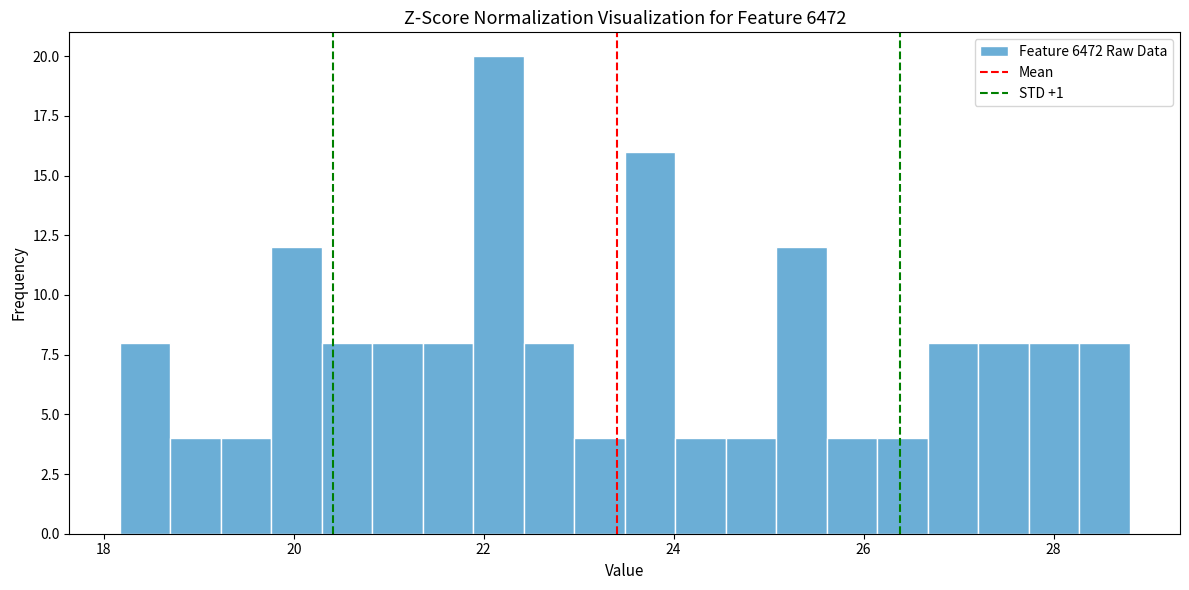

Around what value on the x-axis is the tallest bar? Give the approximate position of its centre, as read against the axis.

22.2